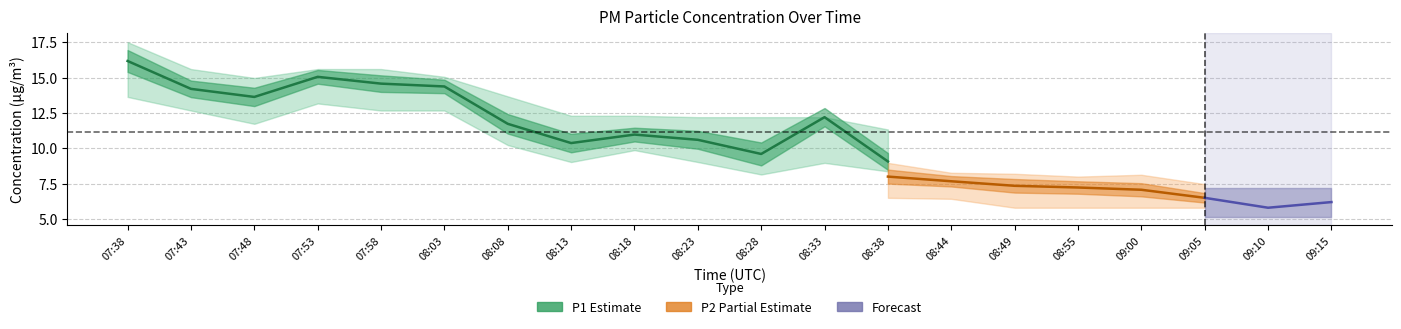

Between 07:43 and 07:48, which is larger?

07:43